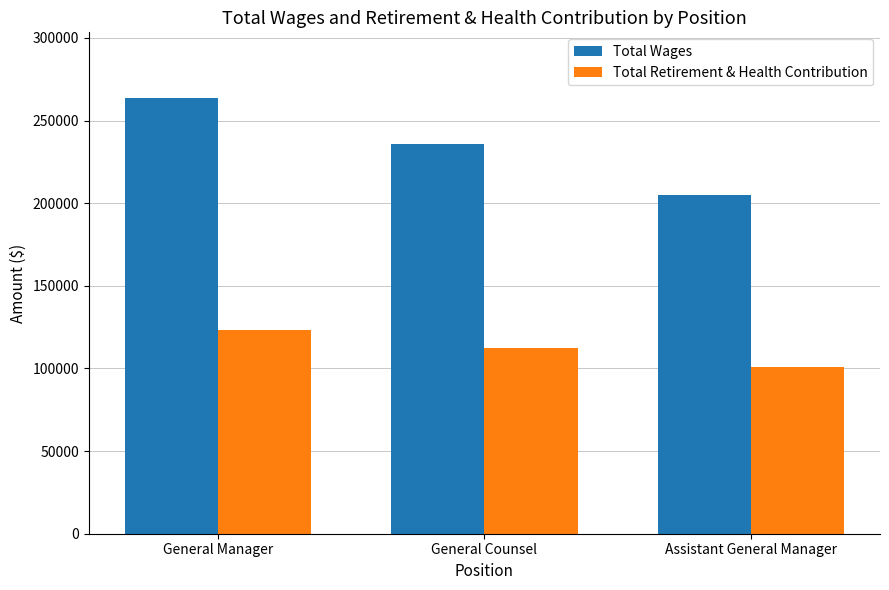

List the labels in order of Total Wages value, largest first.

General Manager, General Counsel, Assistant General Manager